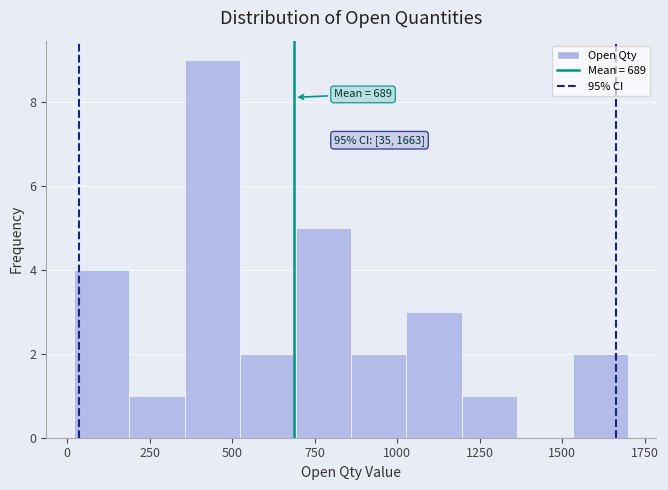

Read against the x-axis, roughly where is the centre of the tallest bar?

450